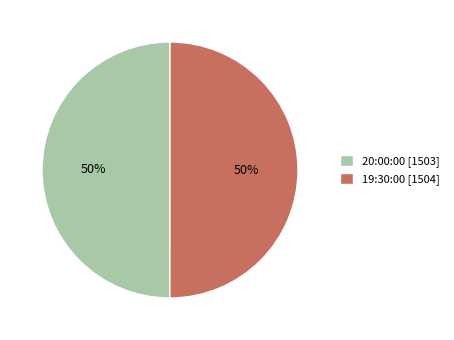

What is the ratio of the value at 19:30:00 [1504] to the value at 20:00:00 [1503]?

1.0